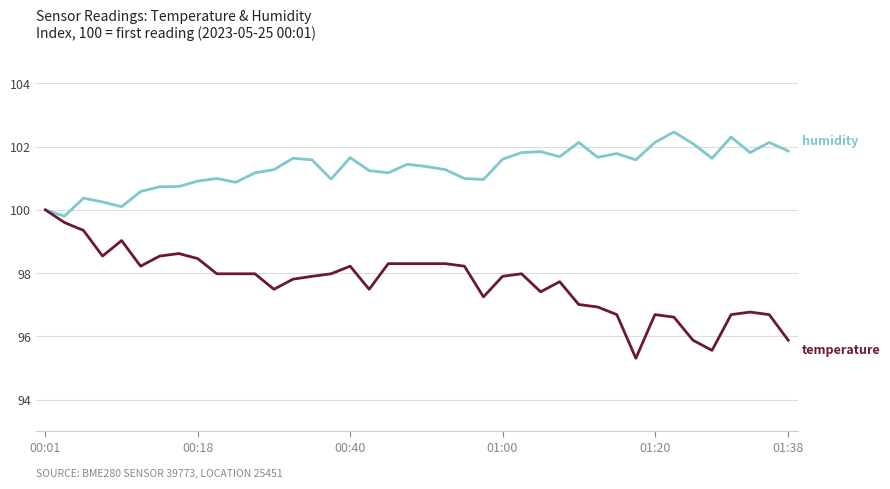

What is the minimum value shown in the chart?

95.3